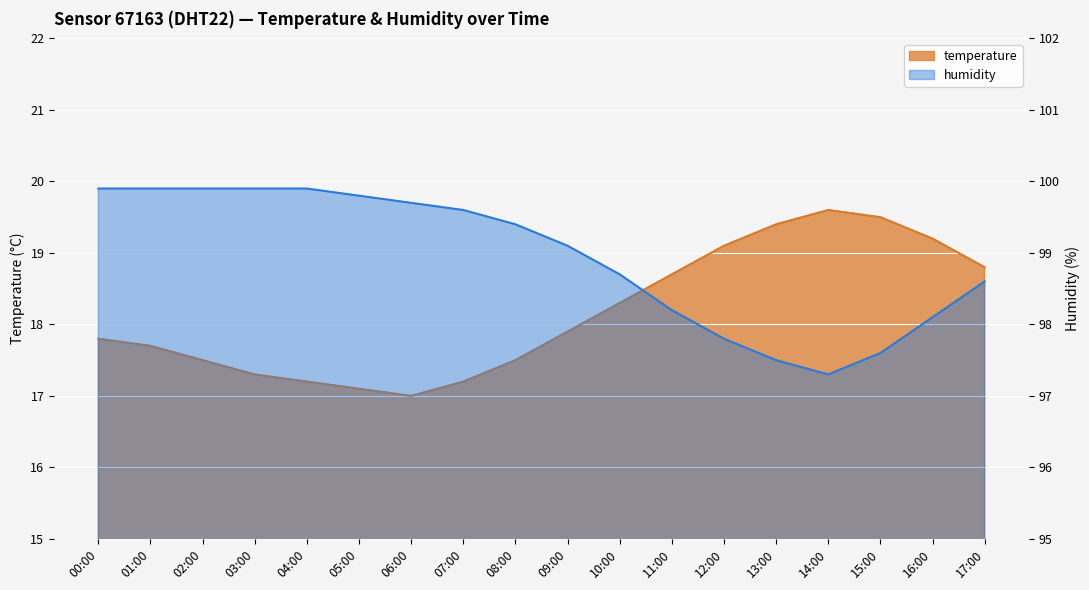

Which series has the widest spread of values?

humidity